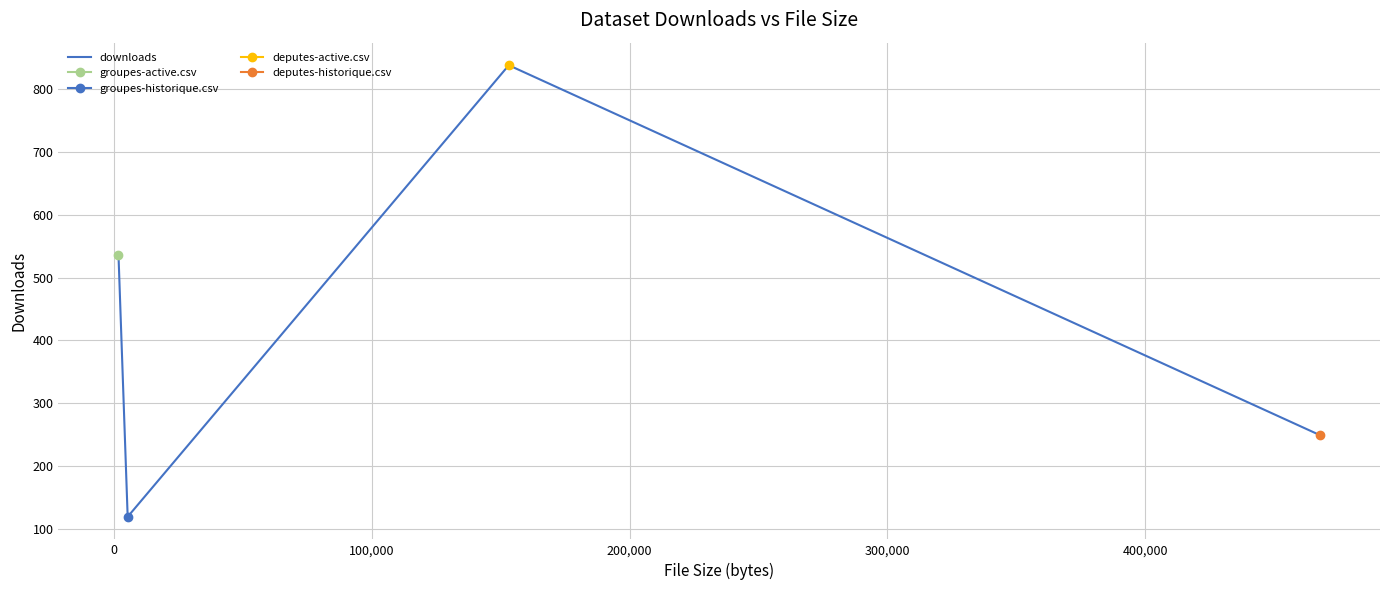

In downloads, how many points are lower than both neighbors (excluding endpoints)?

1